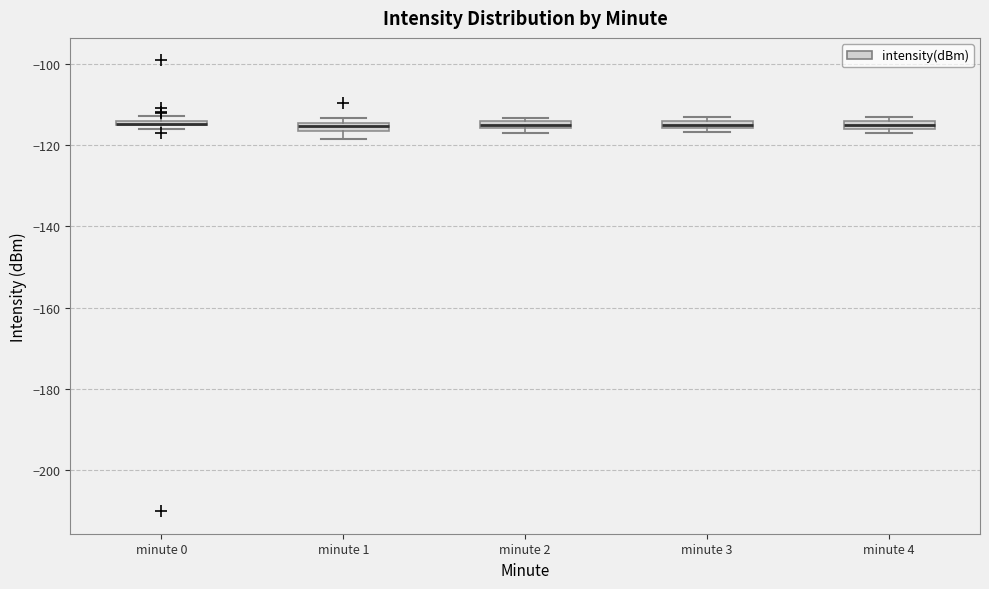

Where is the lower edge of the box for minute 3 on the y-axis? The values are not printed on the chart, so give them approximately, as read against the axis.

-116